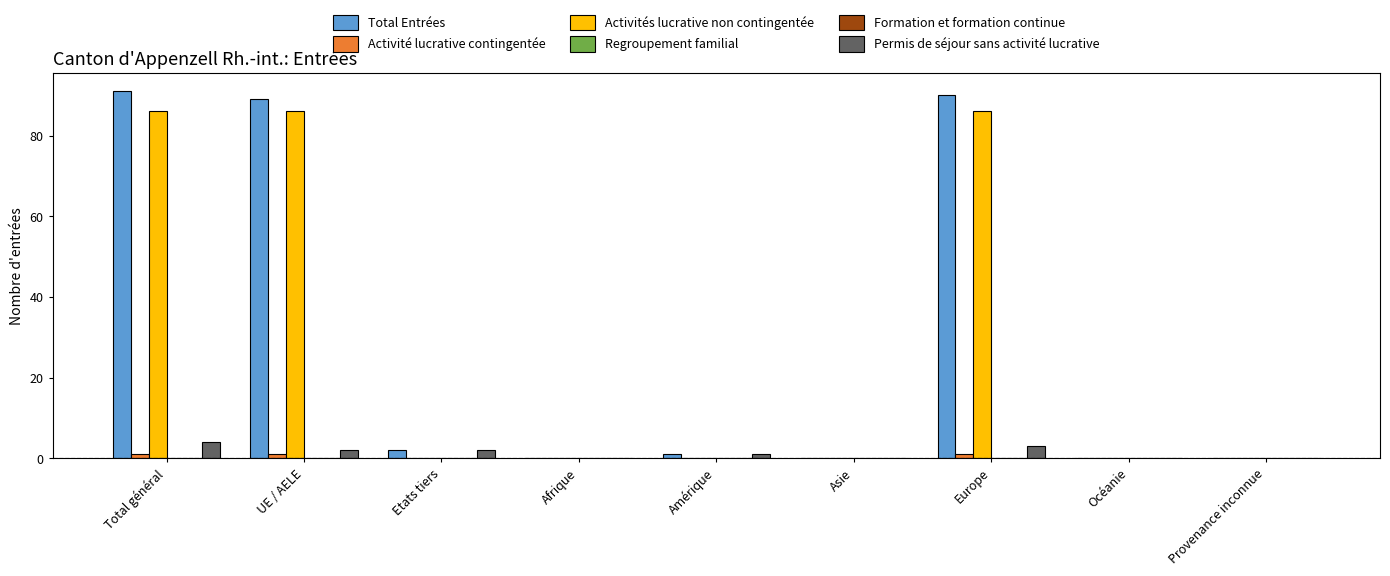

How many values in Permis de séjour sans activité lucrative are above zero?

5